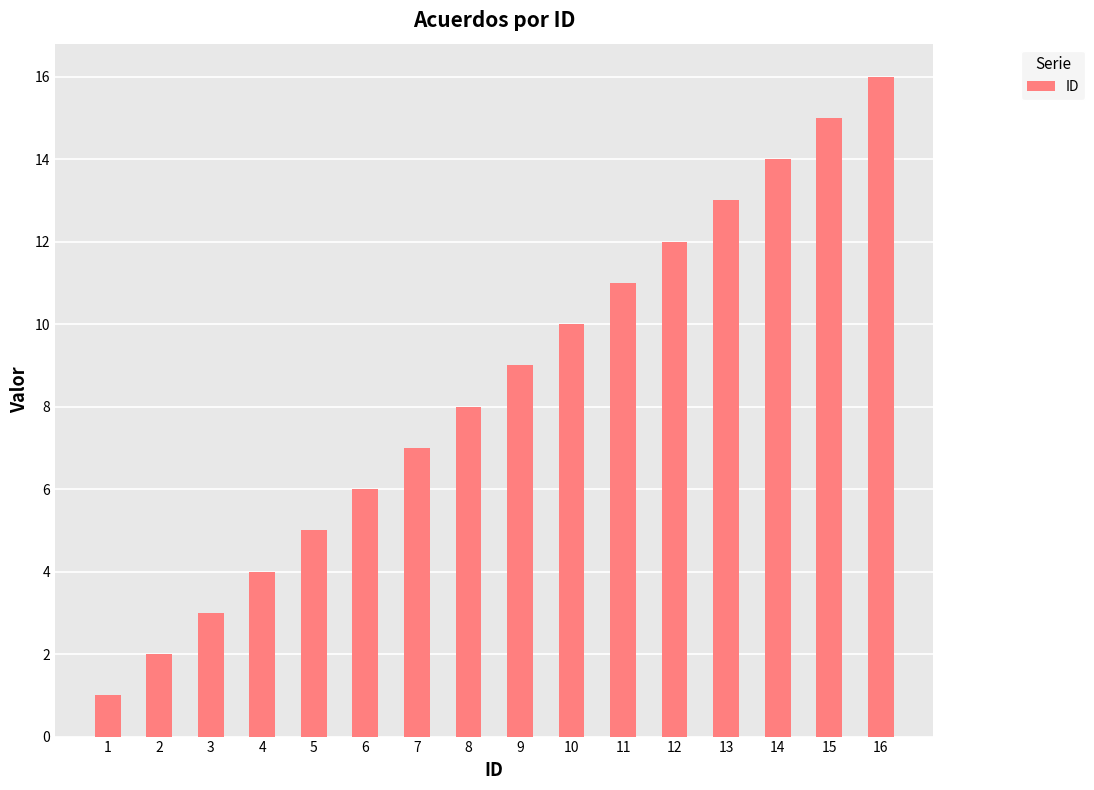

The value at 15 is 15. True or false?

True